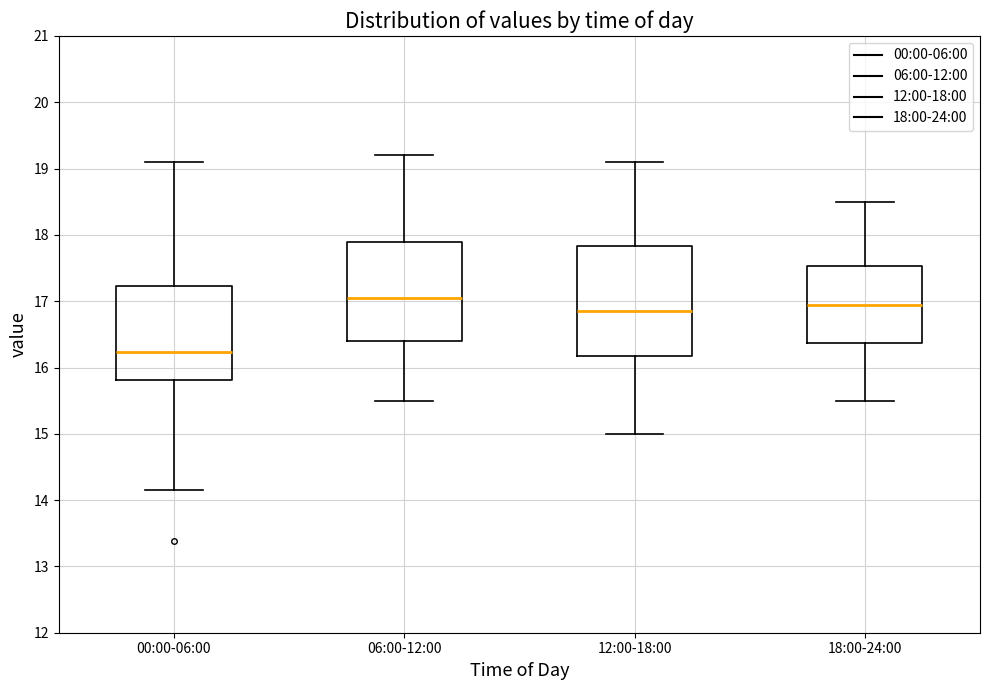

Which box is the tallest, from its lower edge to its upper edge?

12:00-18:00